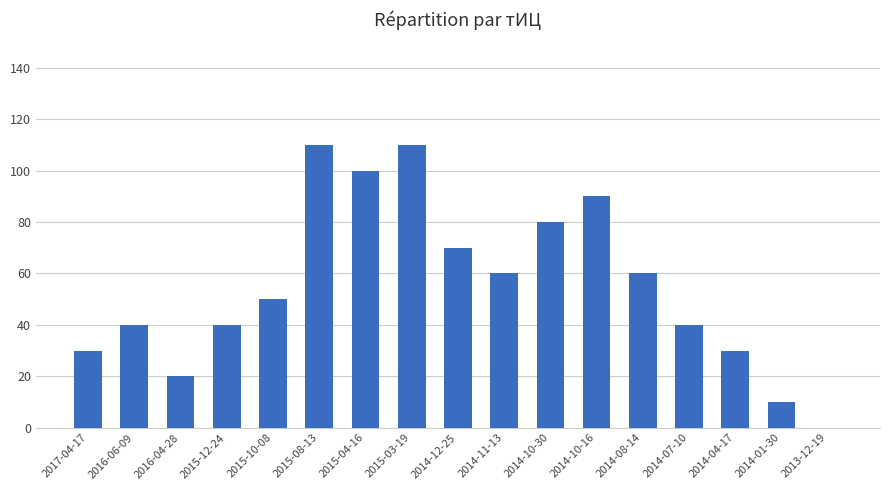

Between 2014-04-17 and 2014-10-30, which is larger?

2014-10-30